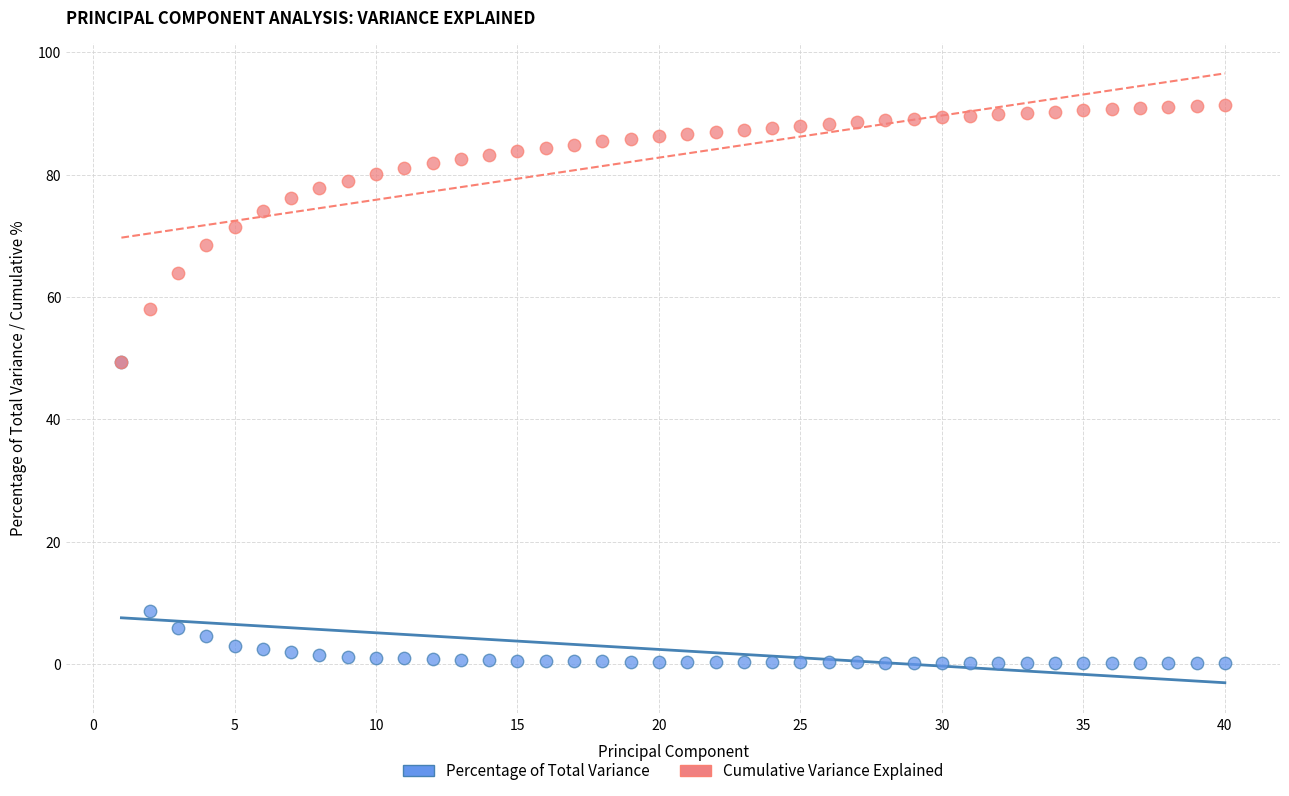

In the Percentage of Total Variance series, what Y value is closest to 24?

8.6